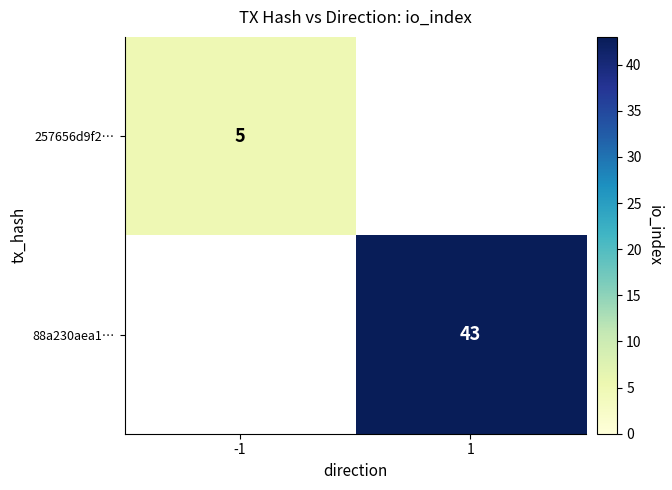

Which has a higher value, 1 or -1?

-1